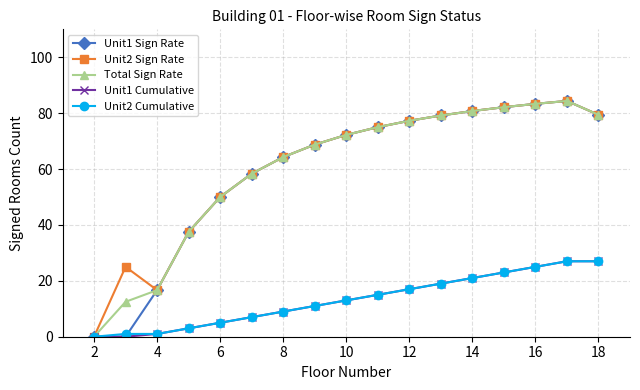

What is the sum of all Unit1 Cumulative values?

223.0